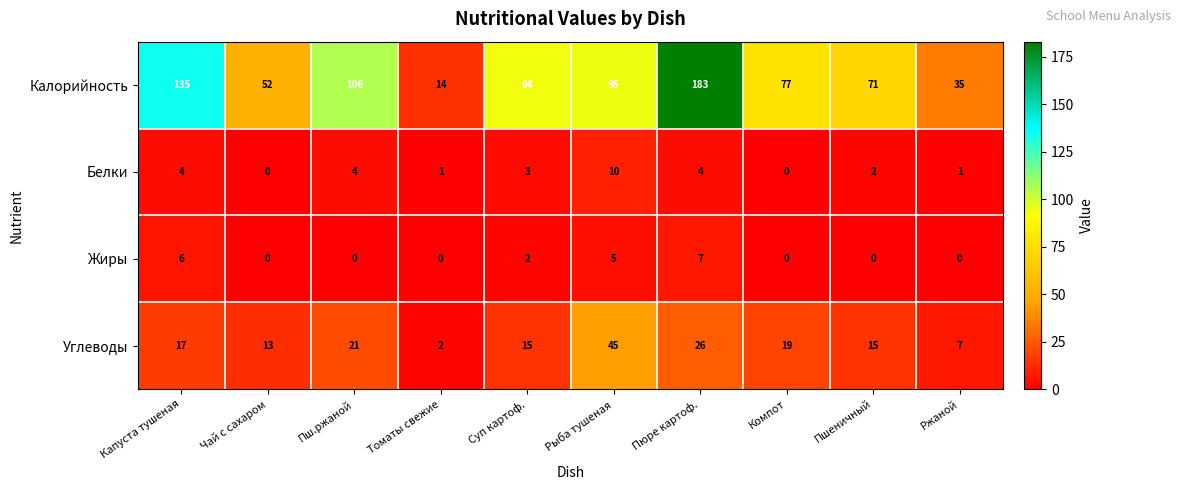

Which series has the largest range (max minus min)?

Калорийность